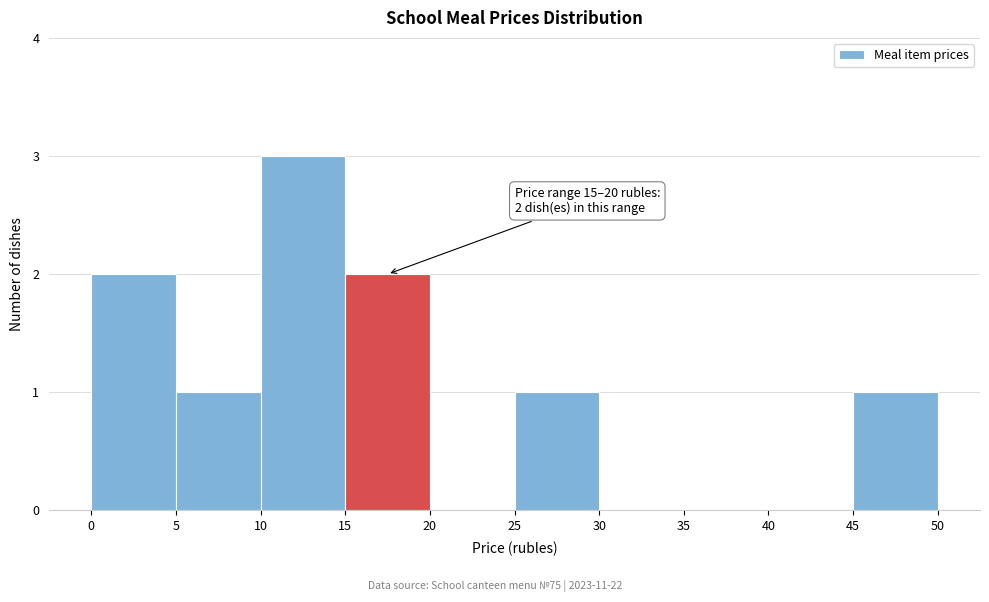

Over which range of the x-axis is the bar tallest?

10 to 15